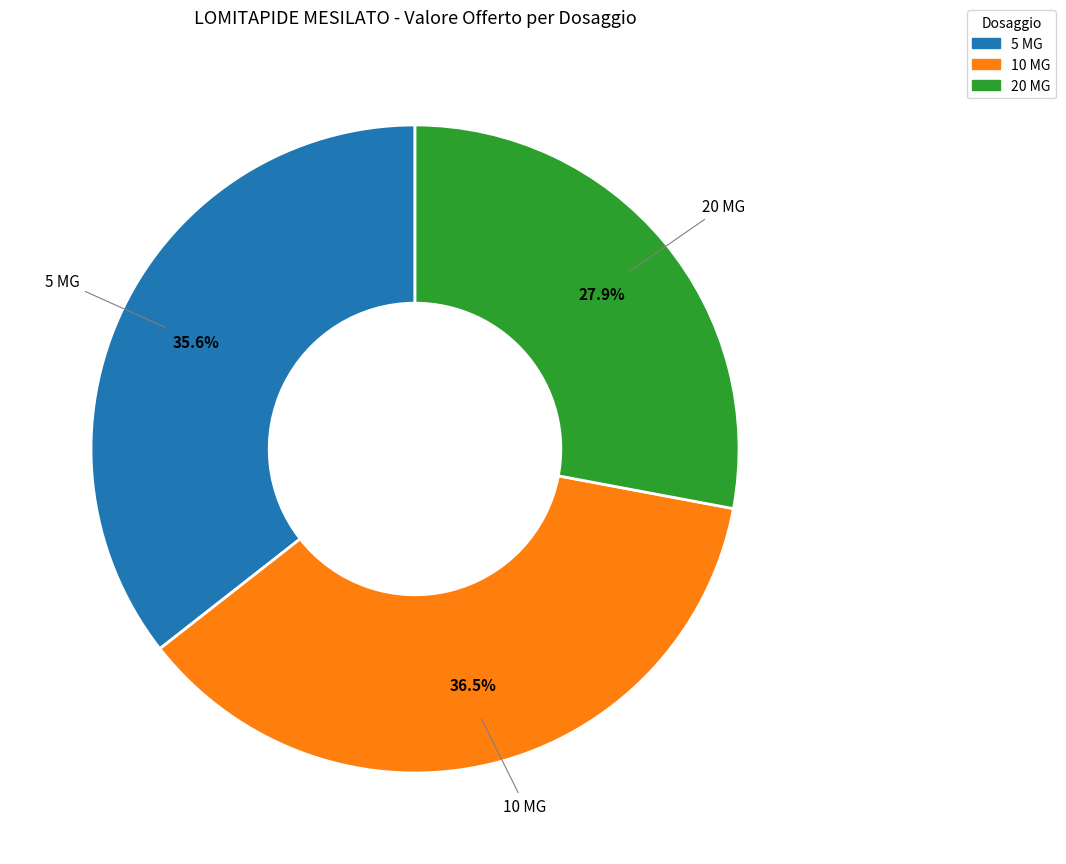

What percentage is the 5 MG slice, to the nearest percent?

36%